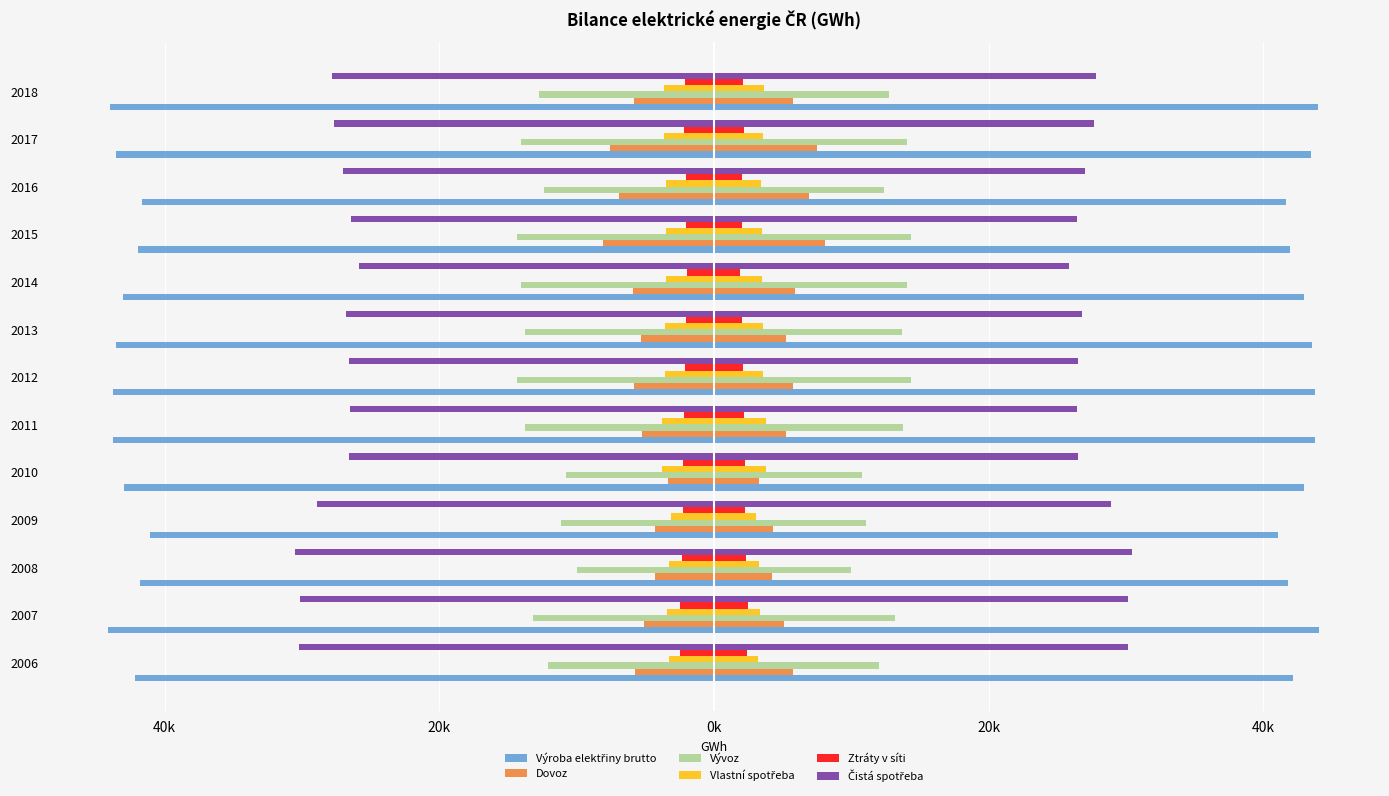

Is it true that Ztráty v síti equals 3260.4 at 2016?

False